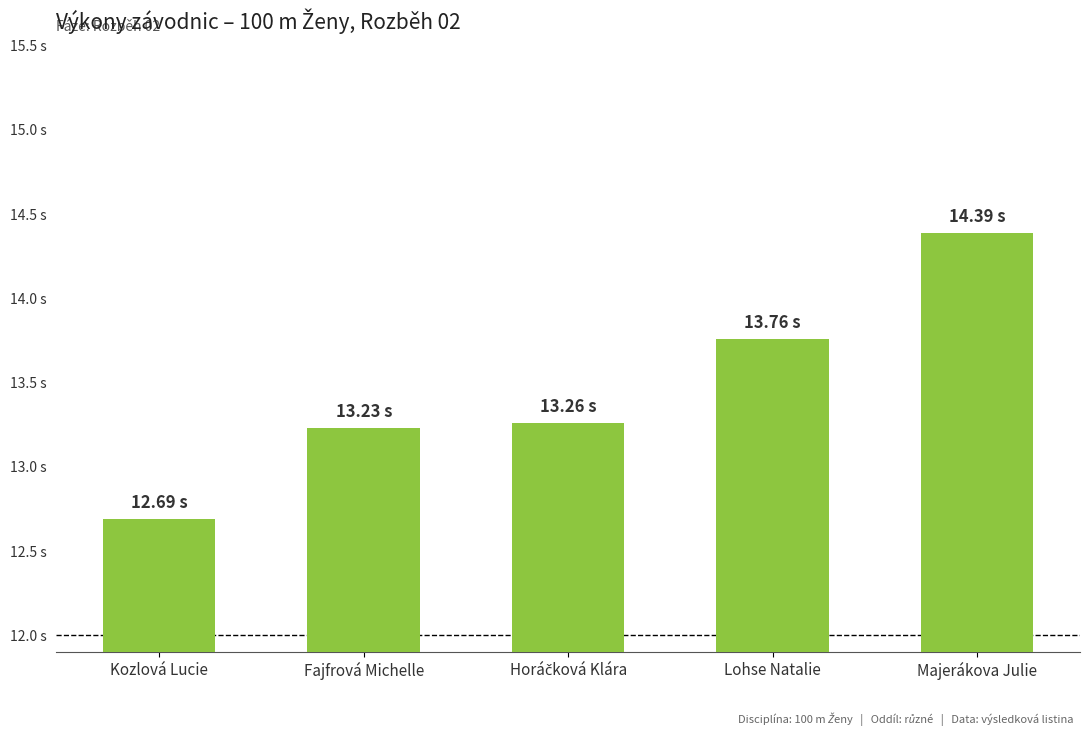

List the labels in order of value, largest first.

Majerákova Julie, Lohse Natalie, Horáčková Klára, Fajfrová Michelle, Kozlová Lucie